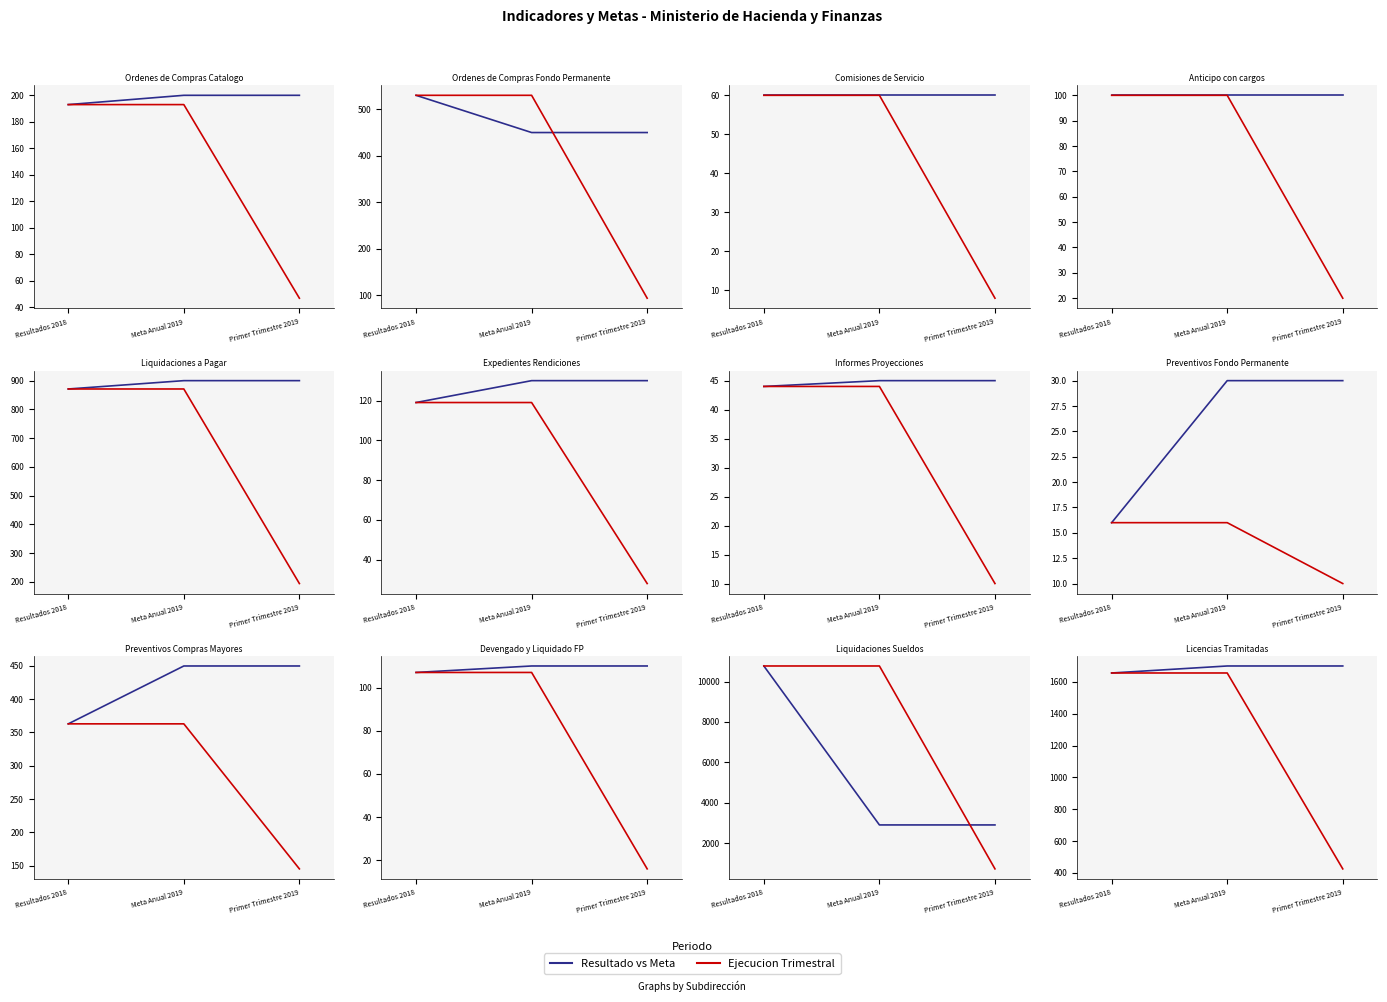

What position from the left is Meta Anual 2019?

2